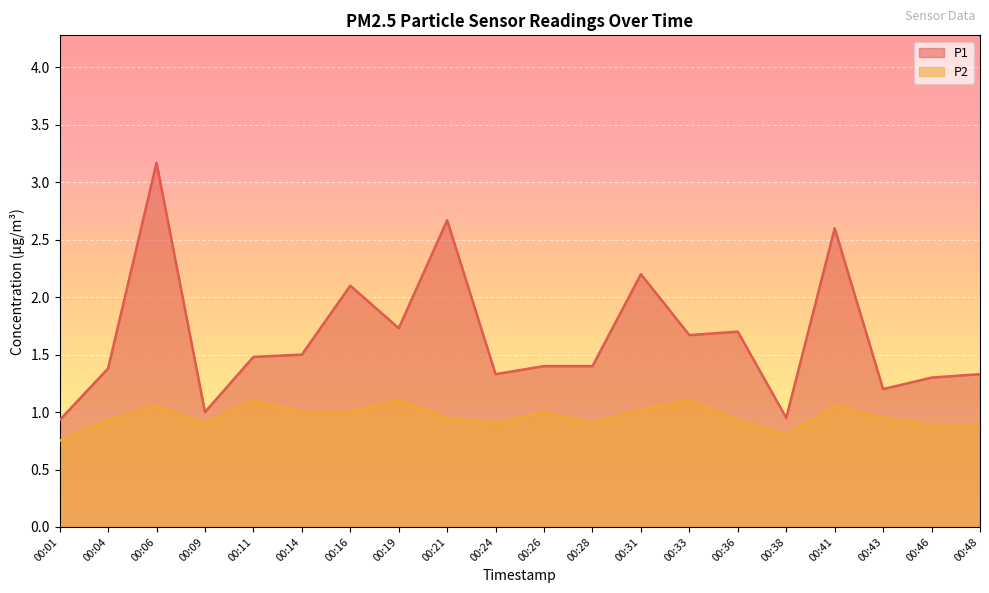

Rank the series by their average value, from lowest to highest.

P2, P1